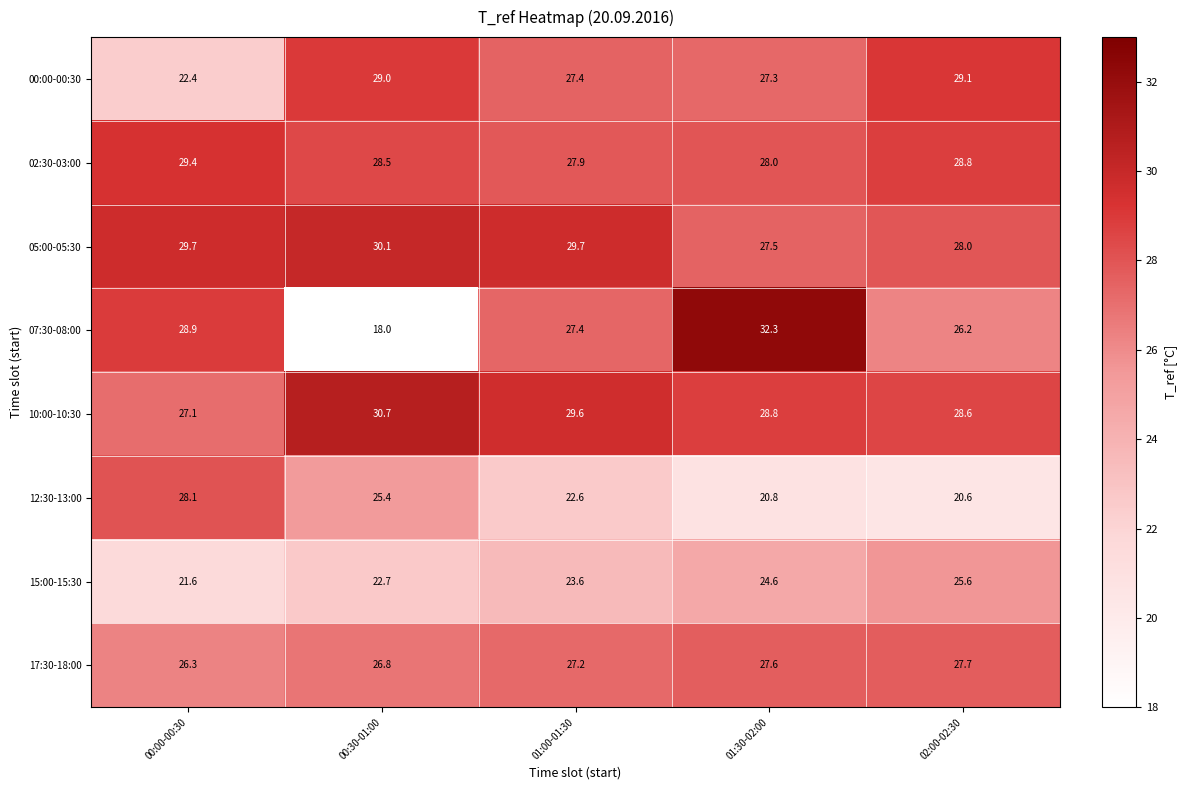

Between 00:30-01:00 and 02:00-02:30, which series saw the biggest shift?

07:30-08:00